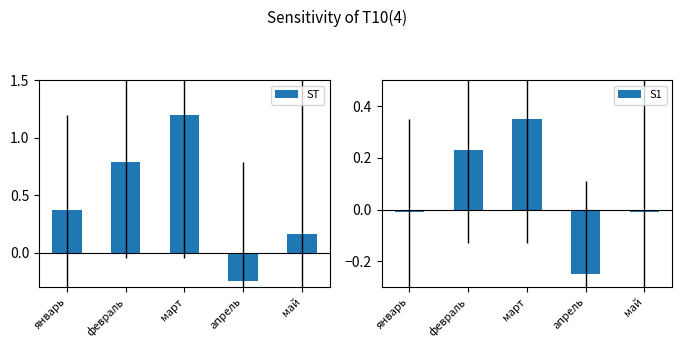

What is the difference between the maximum and second lowest values in the S1 series?

0.4